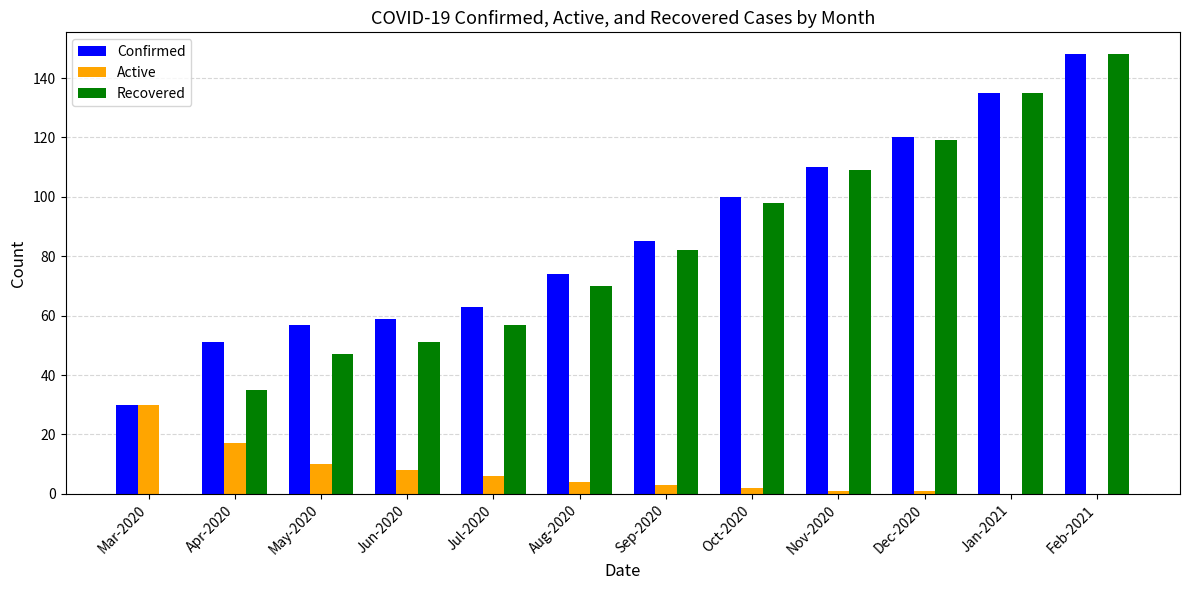

How many positive values does the Recovered series have?

11